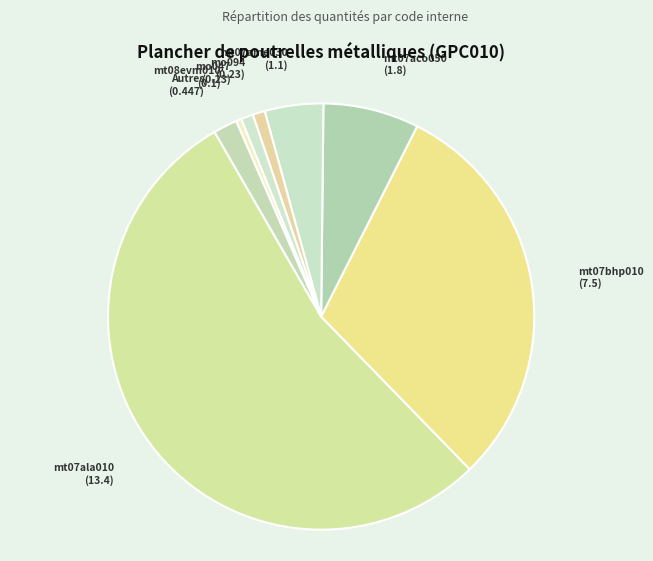

What is the smallest slice in the pie chart?

mq08sol010